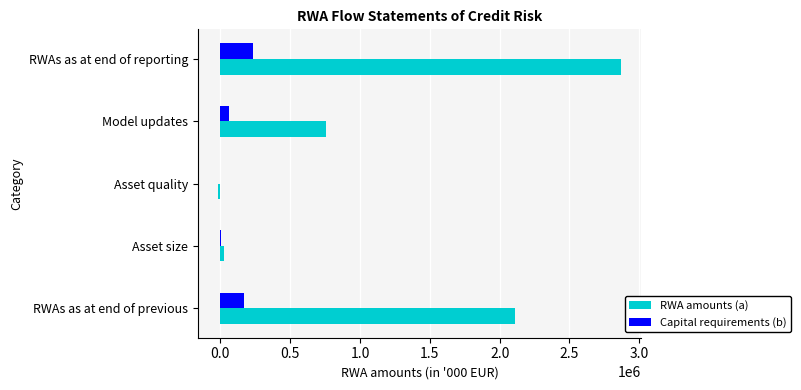

Which series has the largest total across all categories?

RWA amounts (a)